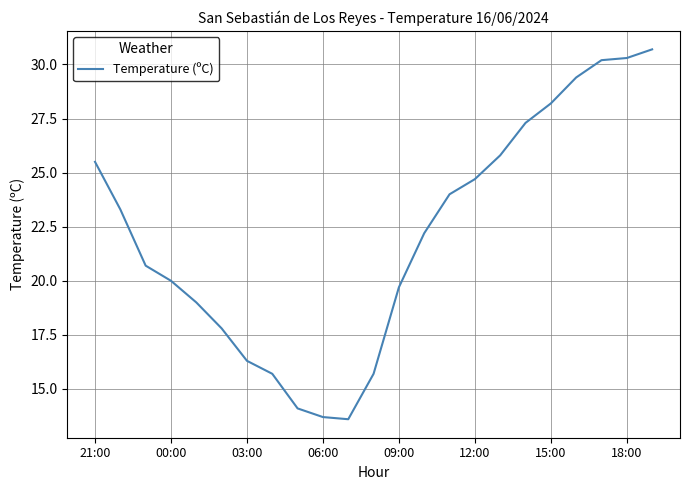

How many values are below 22?

11